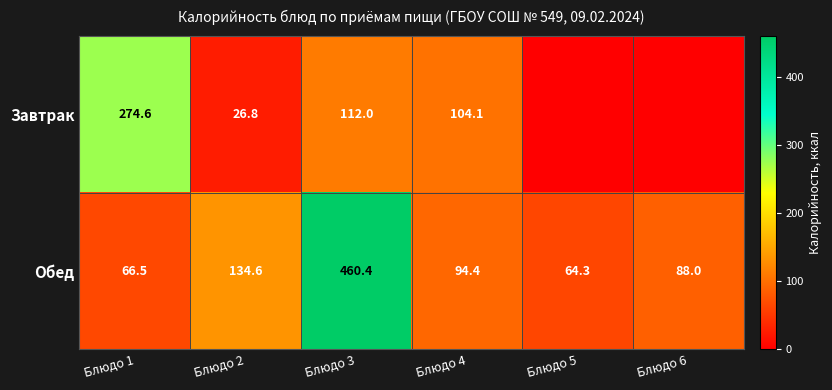

What is the difference between the highest and lowest values at Блюдо 4?

9.7